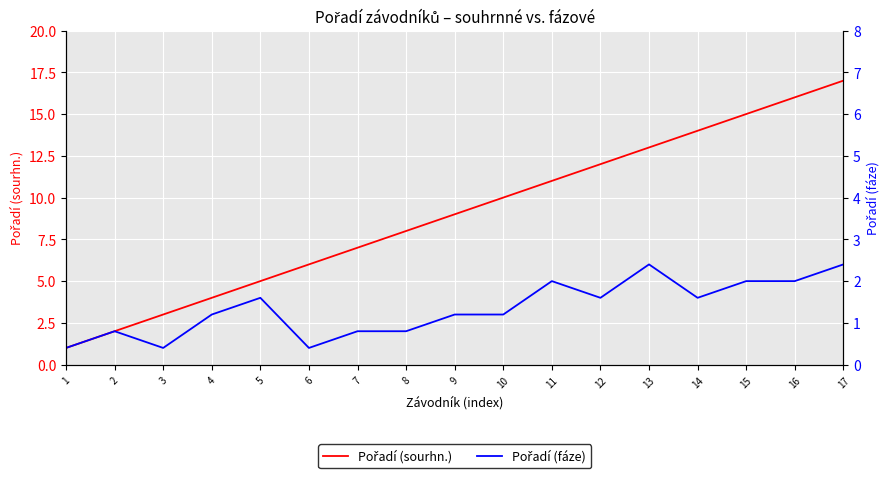

At 7, list the series in order from largest to smallest.

Pořadí (sourhn.), Pořadí (fáze)